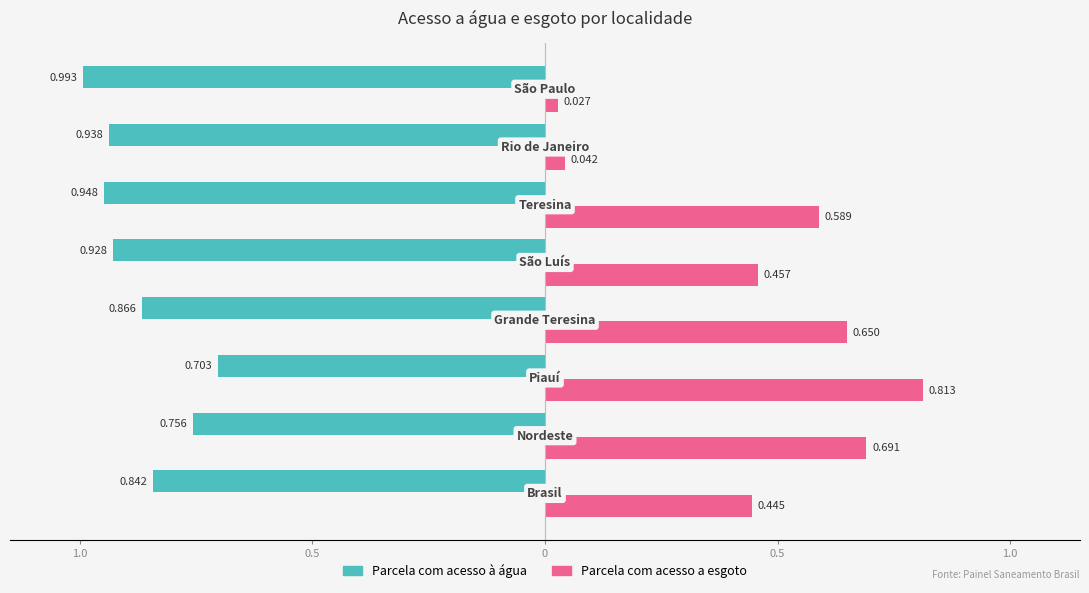

What are all the series names shown in the legend?

Parcela com acesso à água, Parcela com acesso a esgoto